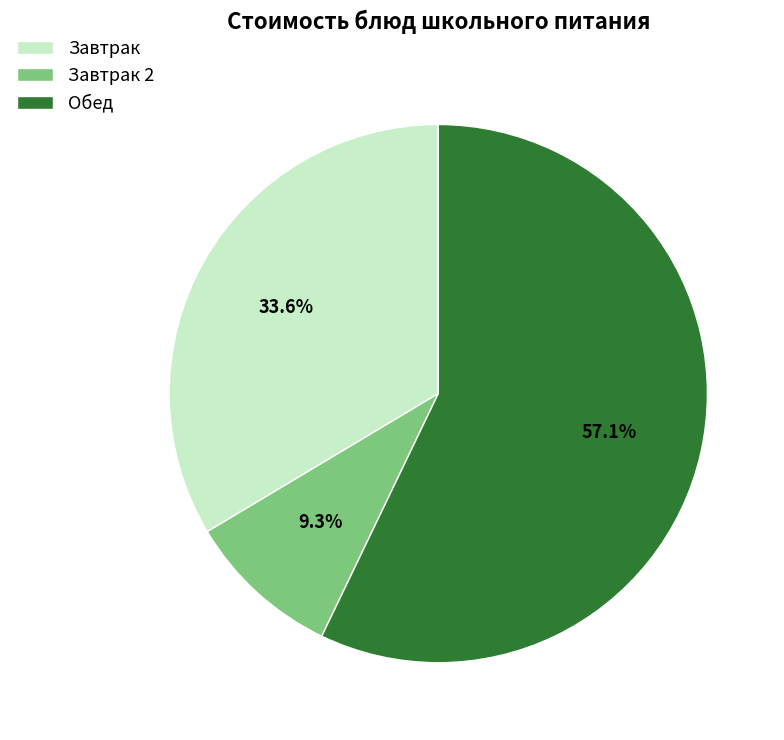

What is the largest slice in the pie chart?

Обед